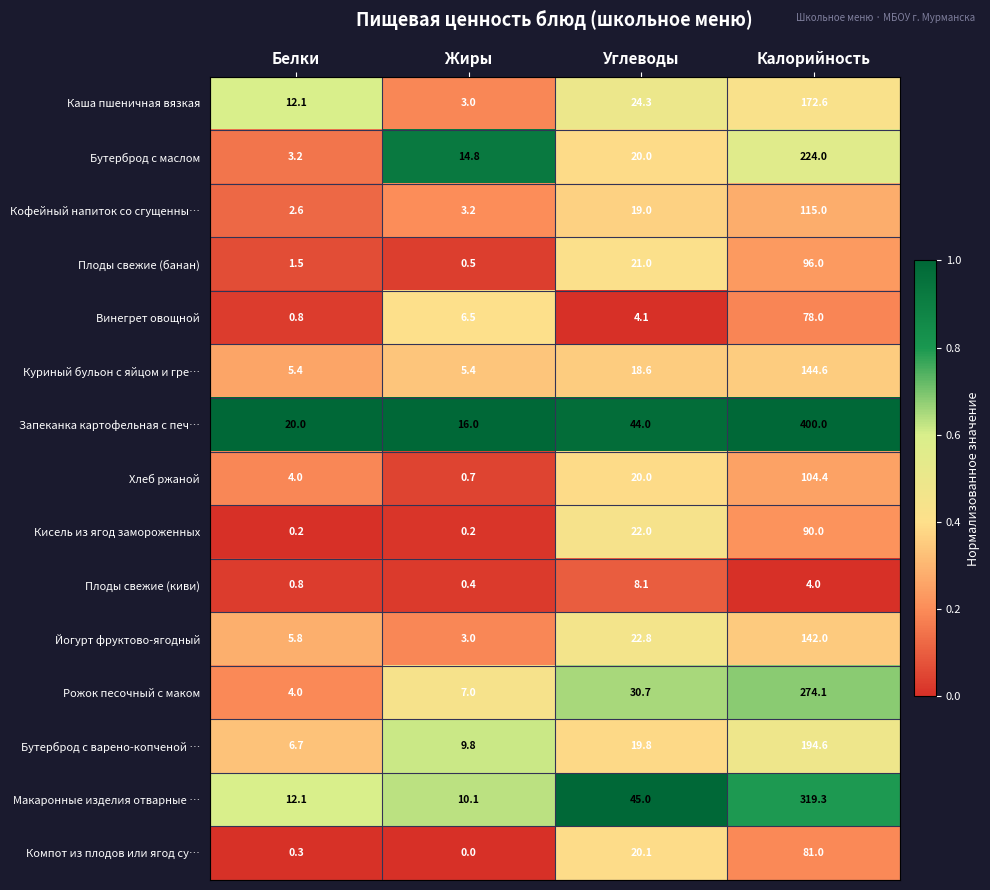

At how many categories does at least one series exceed 0?

4